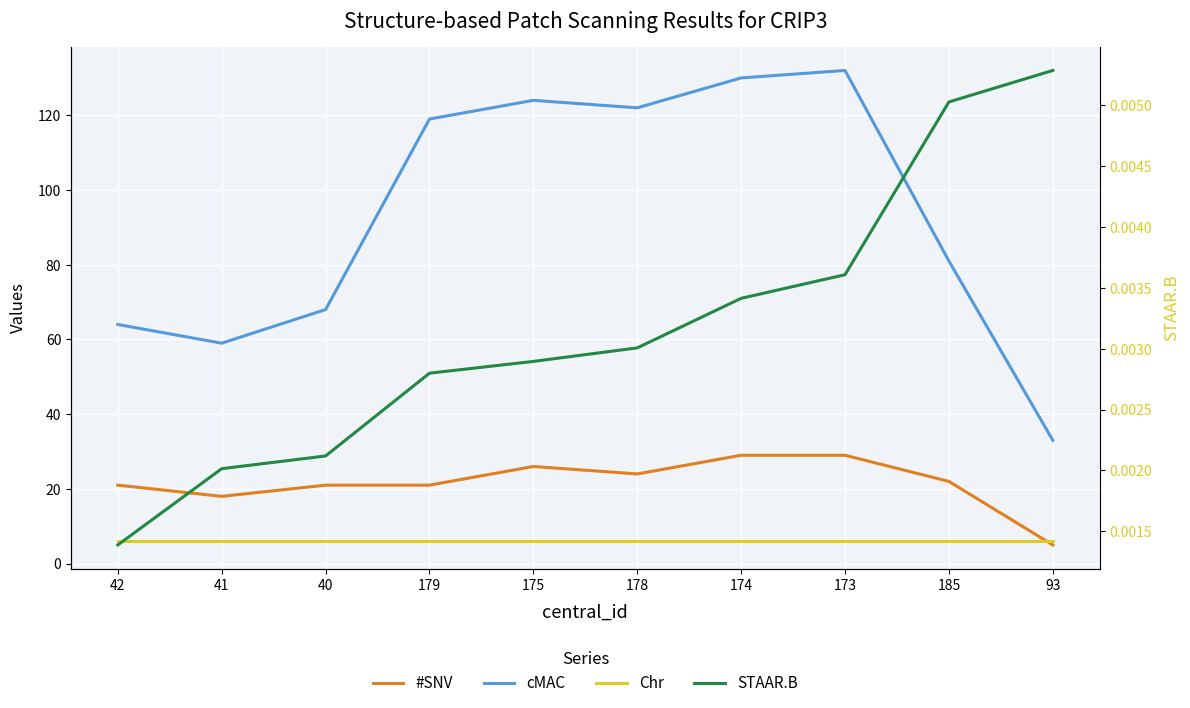

What is the sum of all cMAC values?

932.0